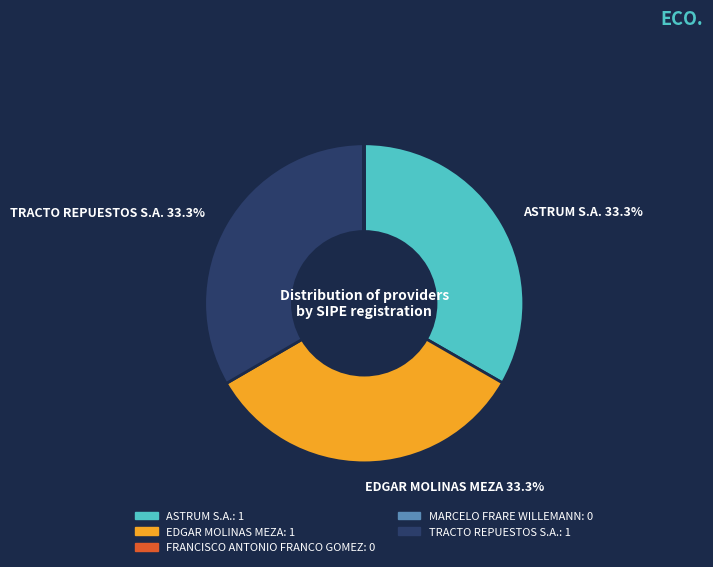

True or false: EDGAR MOLINAS MEZA accounts for 33% of the total.

True